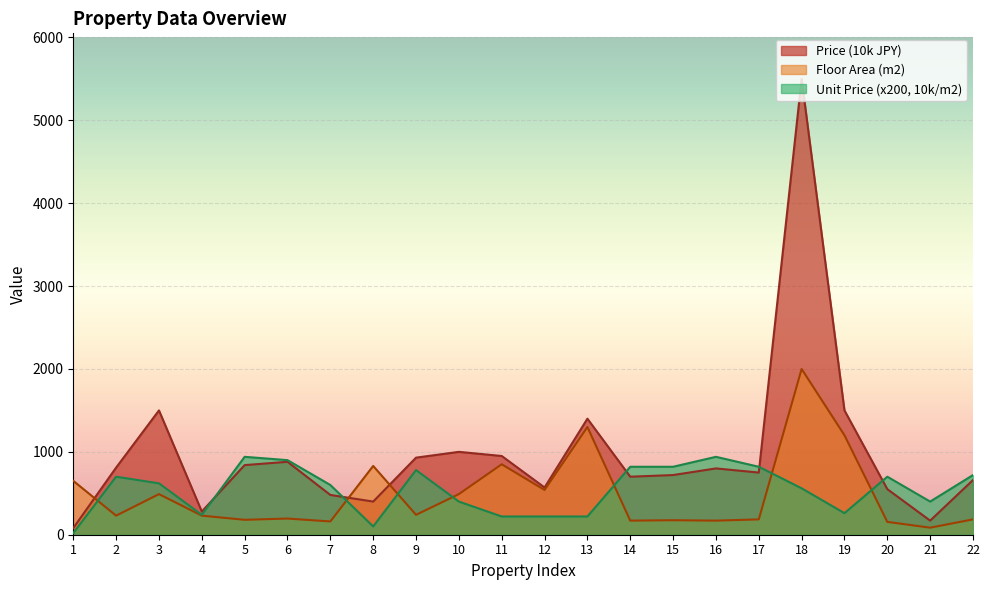

Where is Unit Price (10k/m2) nearest to the value 480?

10